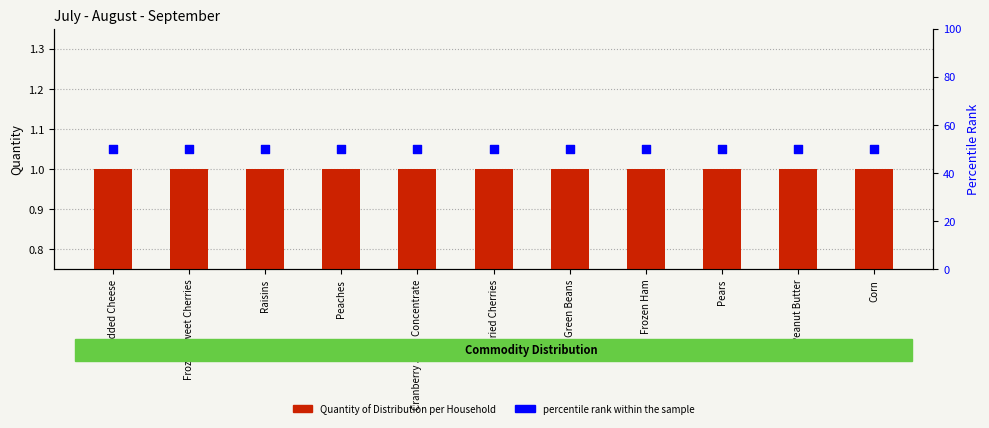

Which series contains the highest Y value?

percentile rank within the sample